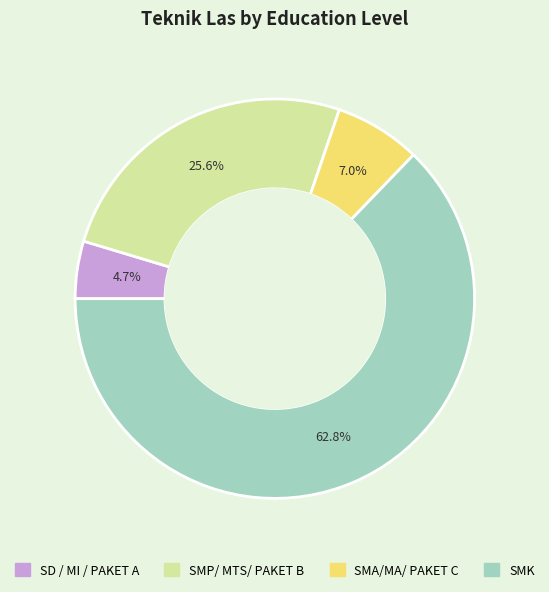

How many slices are in this pie chart?

4